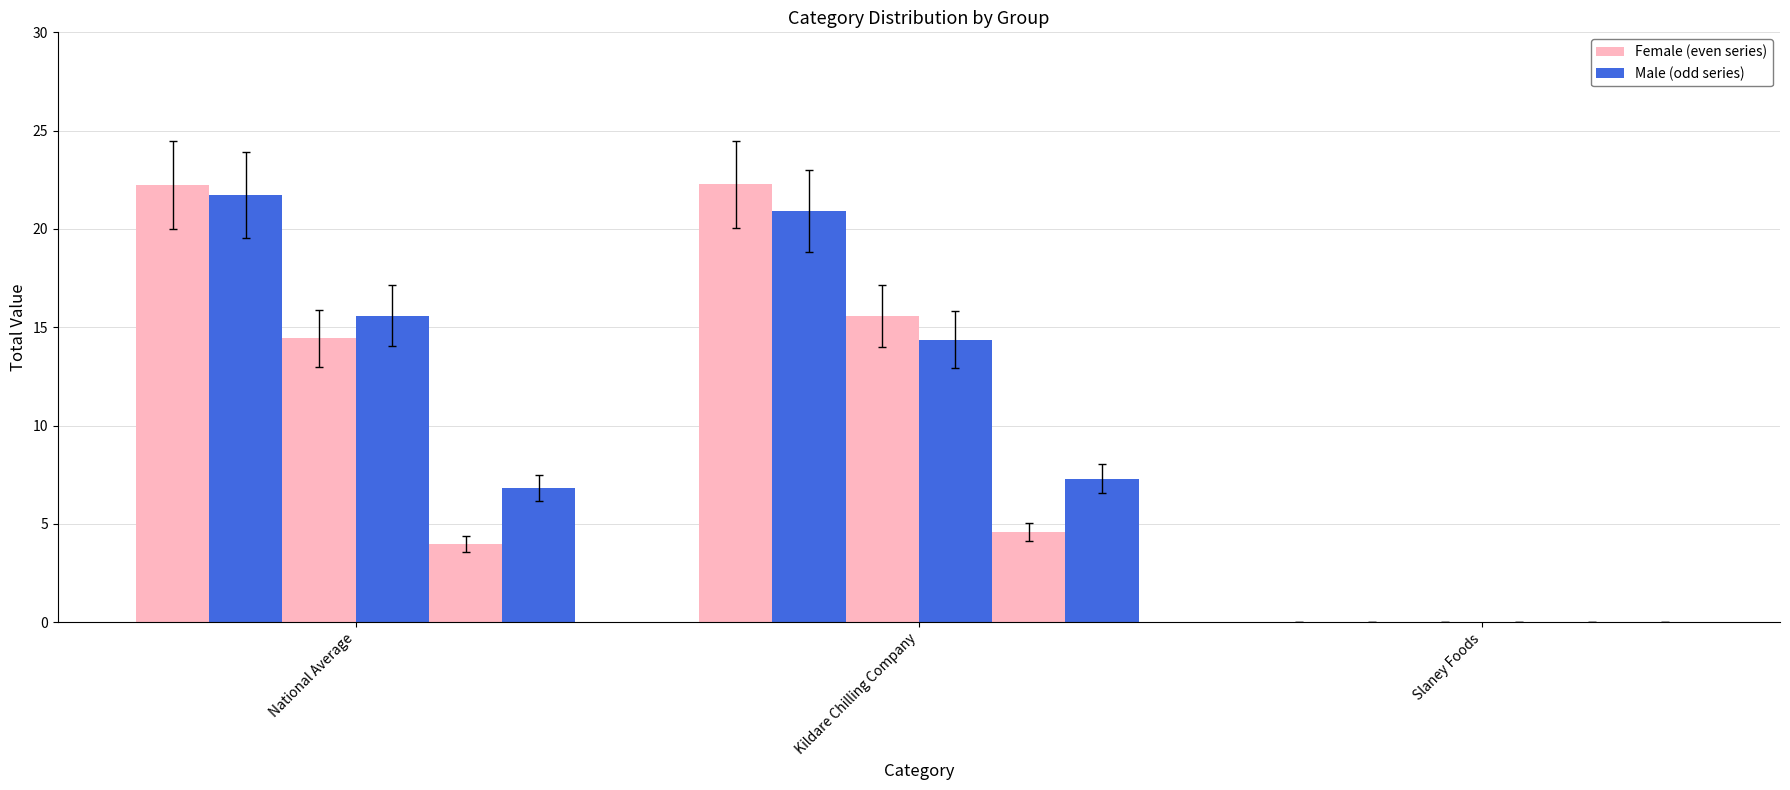

How many data points does each series have?

3